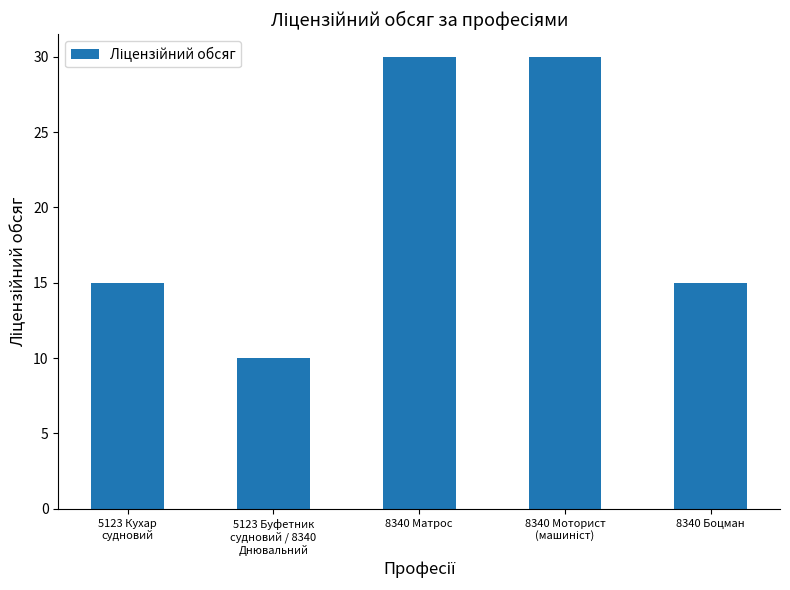

The value at 8340 Боцман is 22. True or false?

False